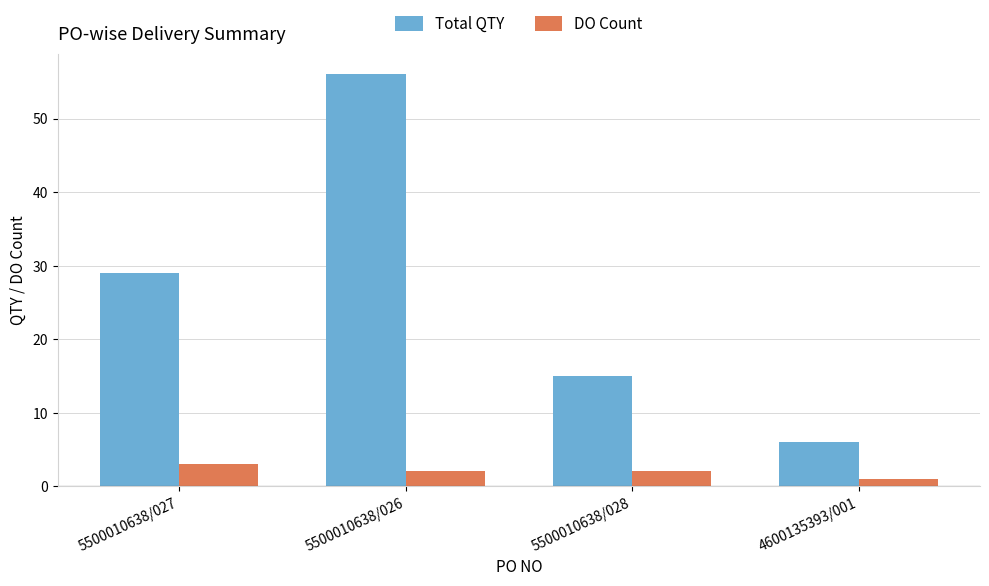

At which label is Total QTY closest to 31?

5500010638/027